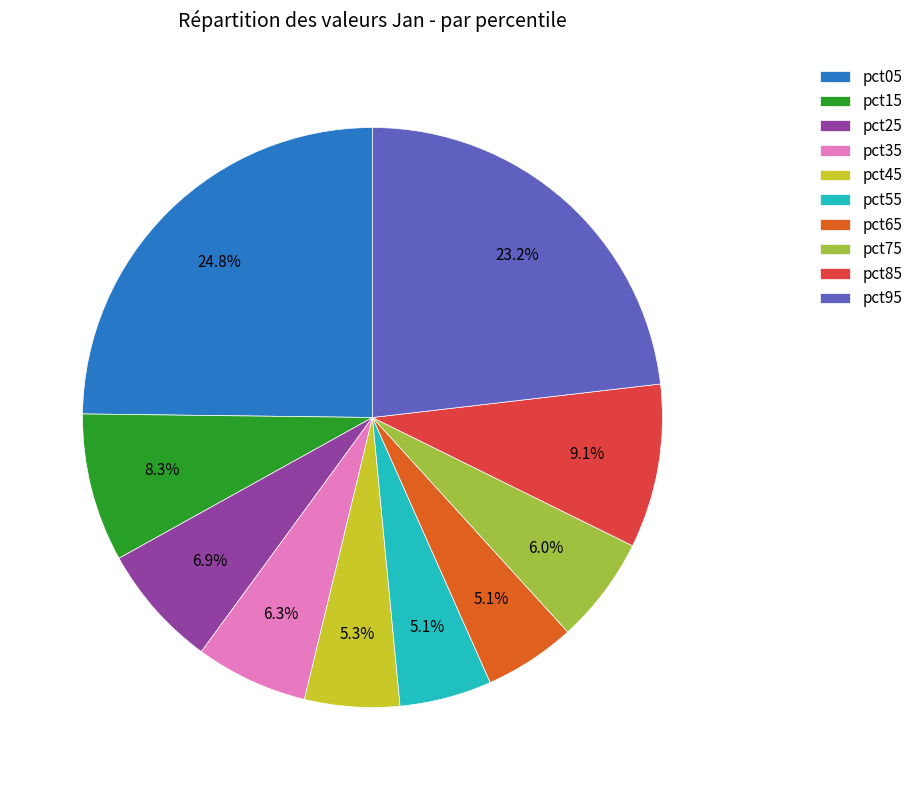

Count the number of slices in the pie.

10